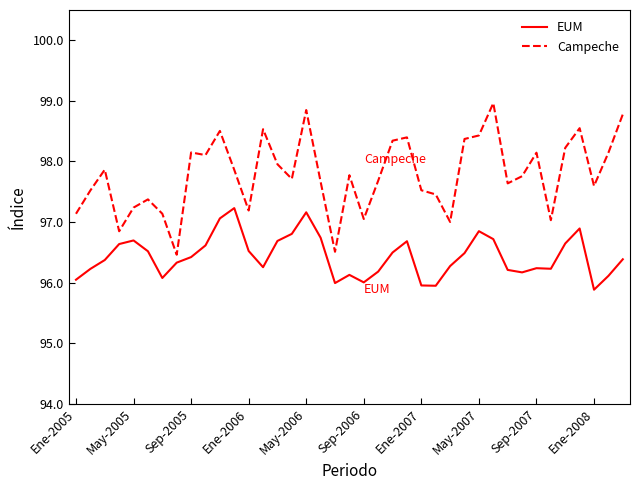

Which series has the largest total across all categories?

Campeche